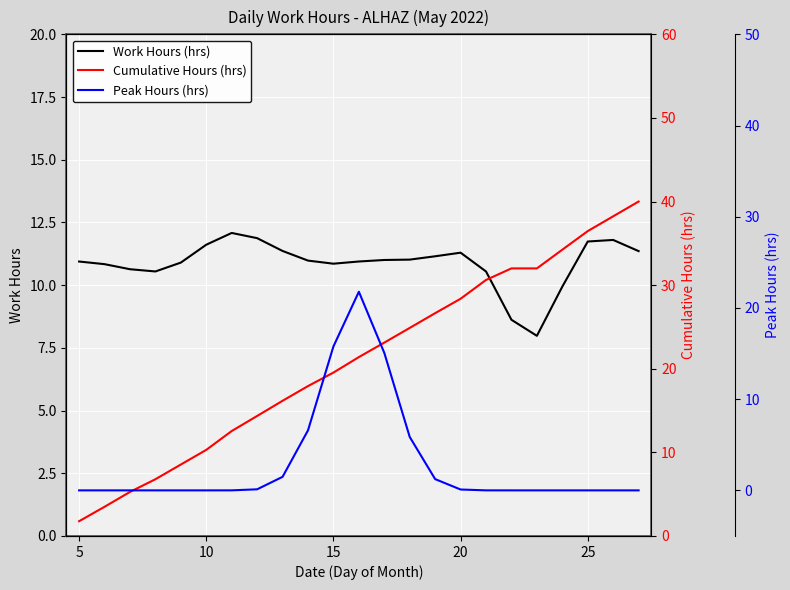

Which series has the widest spread of values?

Cumulative Hours (hrs)